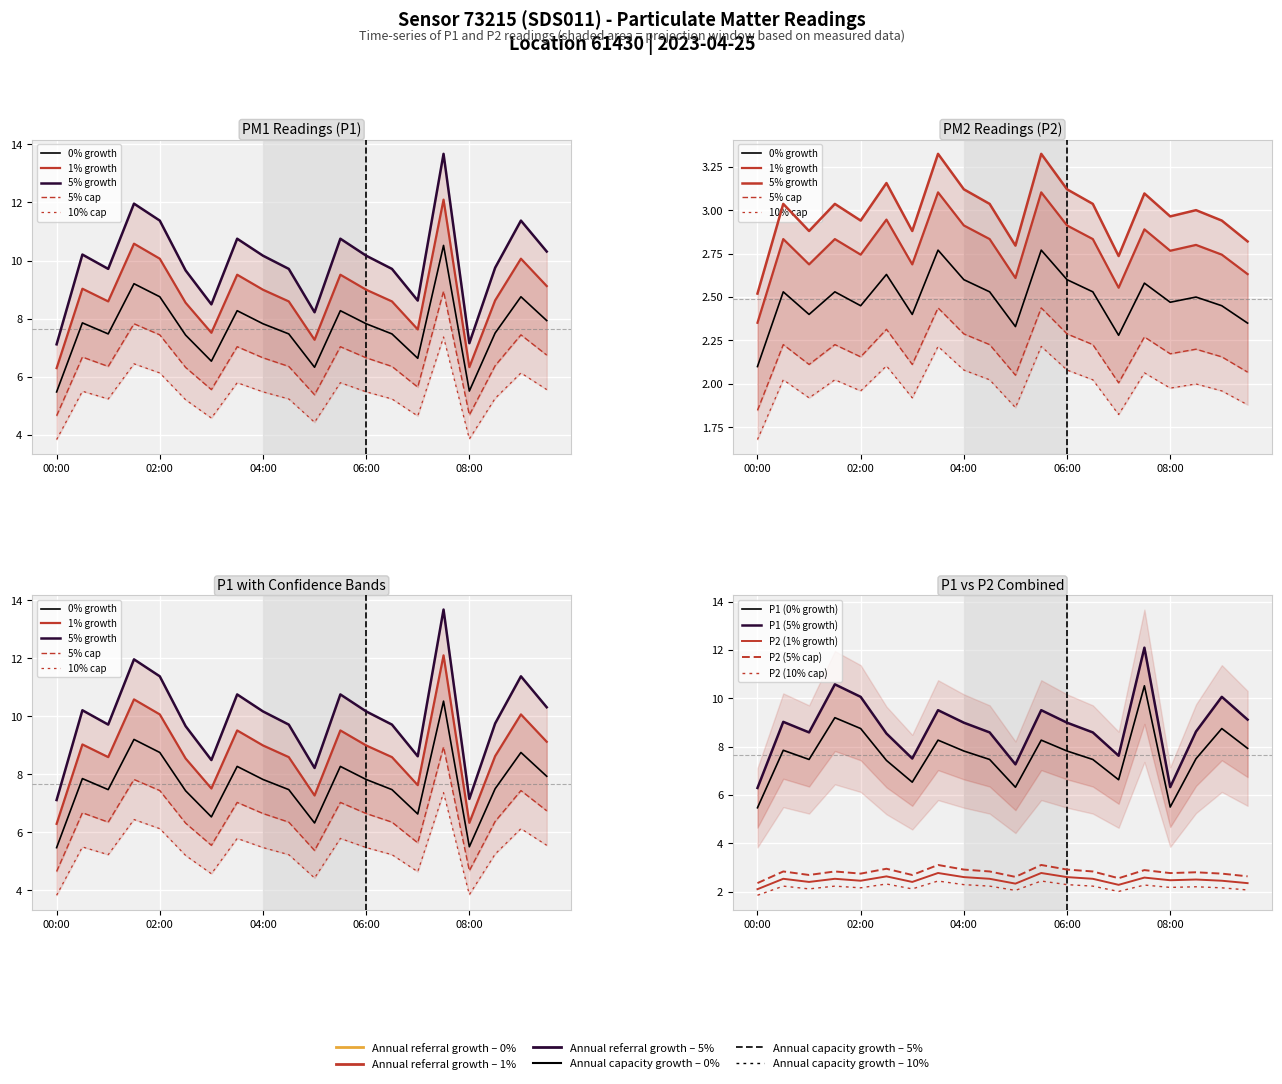

True or false: P2 and P1 cross at least once.

False